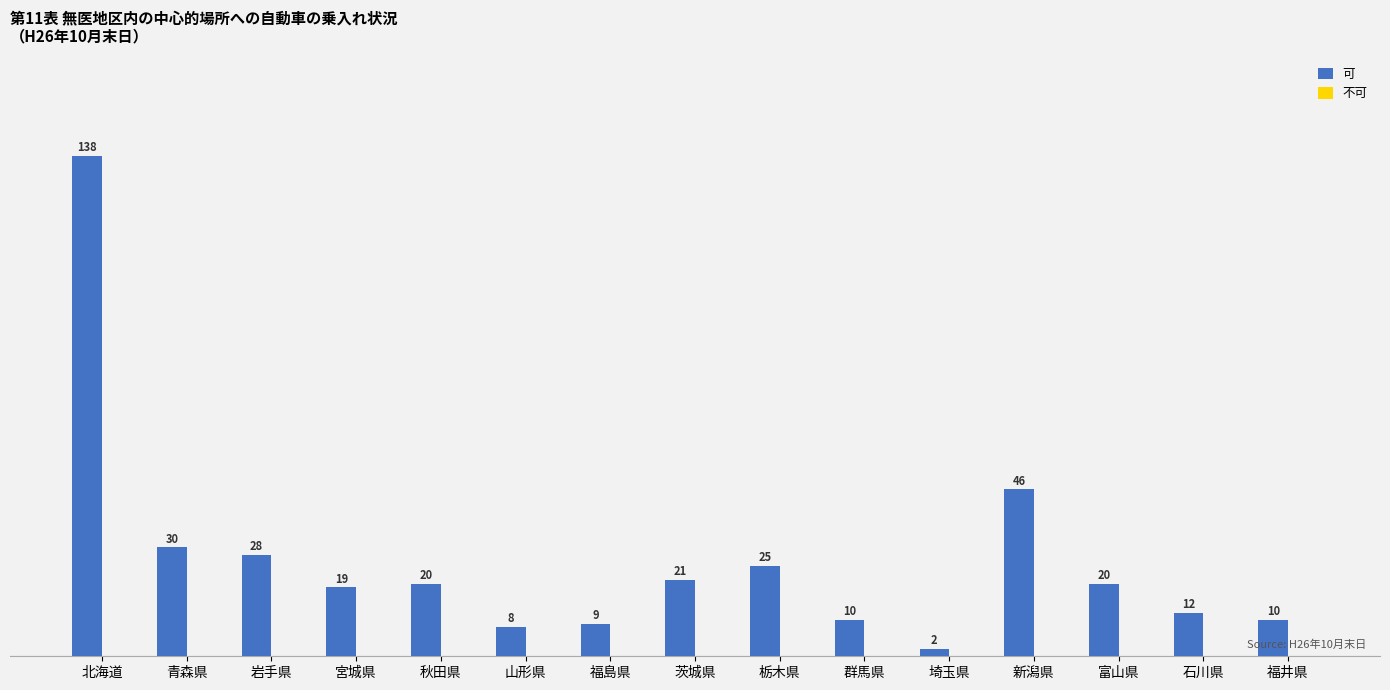

Reading right to left, what are all the values shown in this chart?

福井県=10	石川県=12	富山県=20	新潟県=46	埼玉県=2	群馬県=10	栃木県=25	茨城県=21	福島県=9	山形県=8	秋田県=20	宮城県=19	岩手県=28	青森県=30	北海道=138